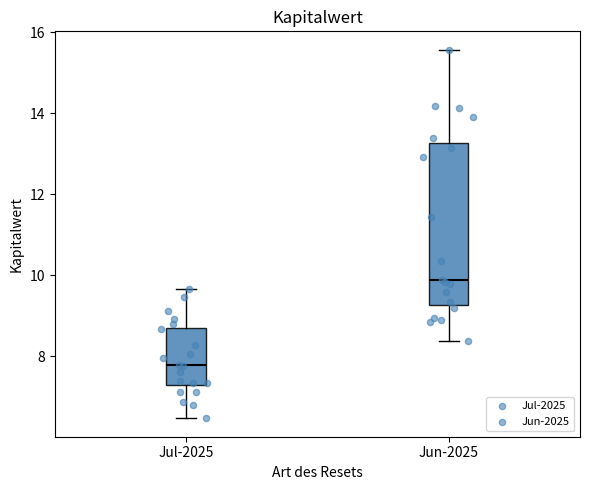

Reading left to right, transcribe this box plot: for each box, give where its median line is, the range the box spans, and where its two whiskers end, as read against the y-axis. The values are not printed on the chart, so give them approximately, as read against the axis.

Jul-2025: median 7.8, box 7.2 to 8.8, whiskers 6.4 to 9.6
Jun-2025: median 9.8, box 9.2 to 13.2, whiskers 8.4 to 15.6